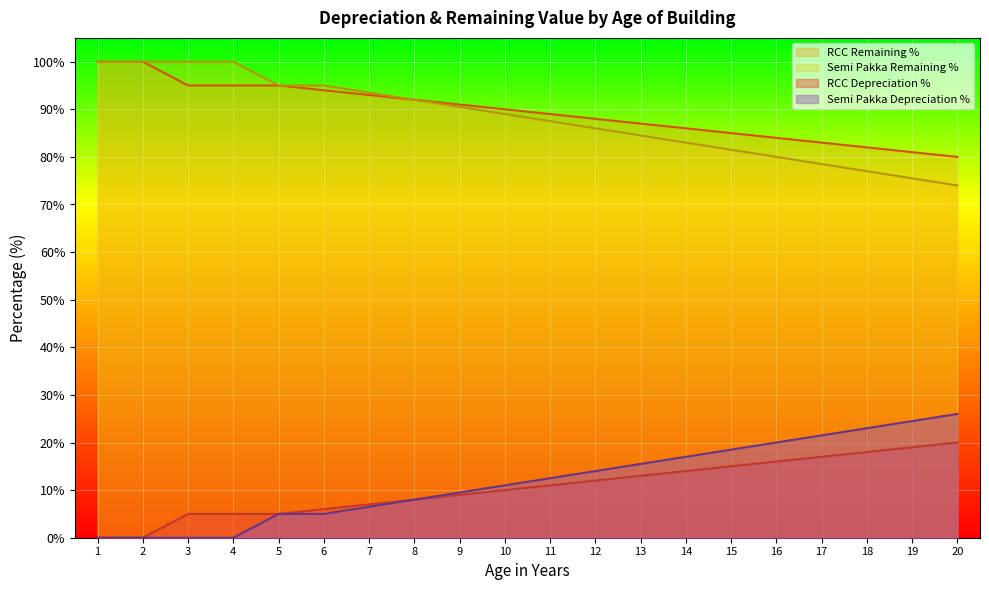

How many lines are shown in the chart?

4